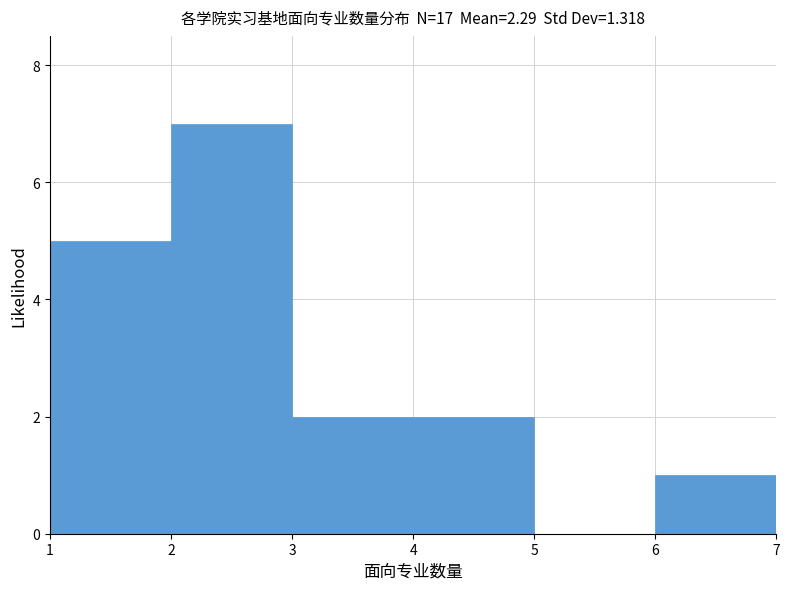

Over which range of the x-axis is the bar tallest?

2 to 3